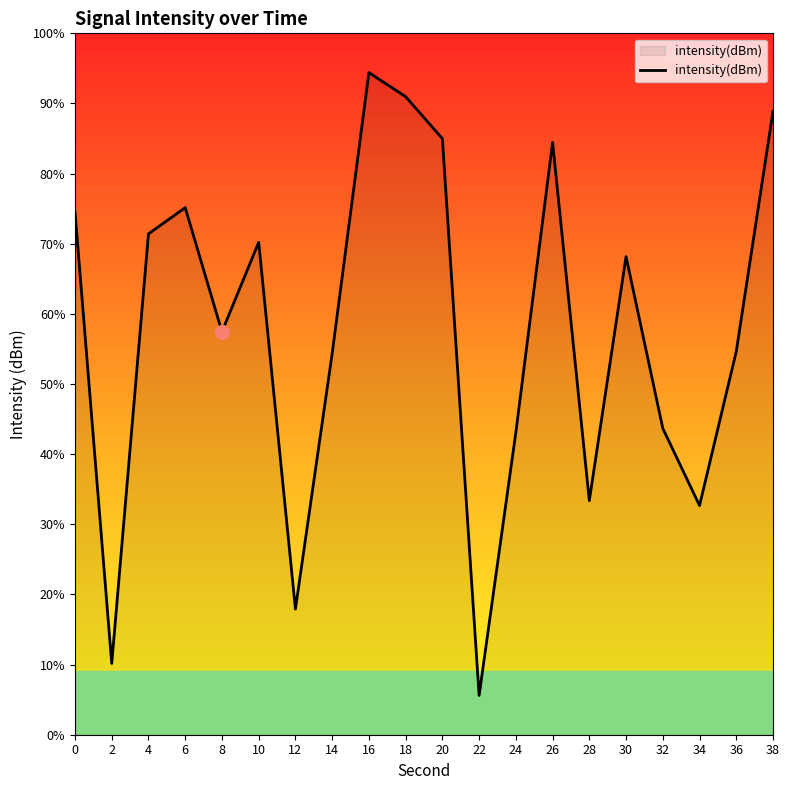

How many values are below -128?

13